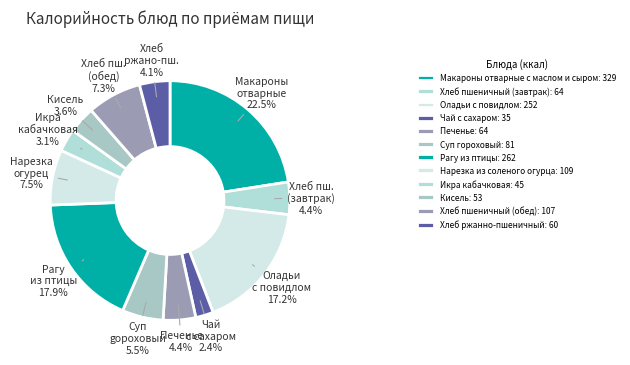

To the nearest percent, what is the difference between the largest and smallest slice percentages?

20%